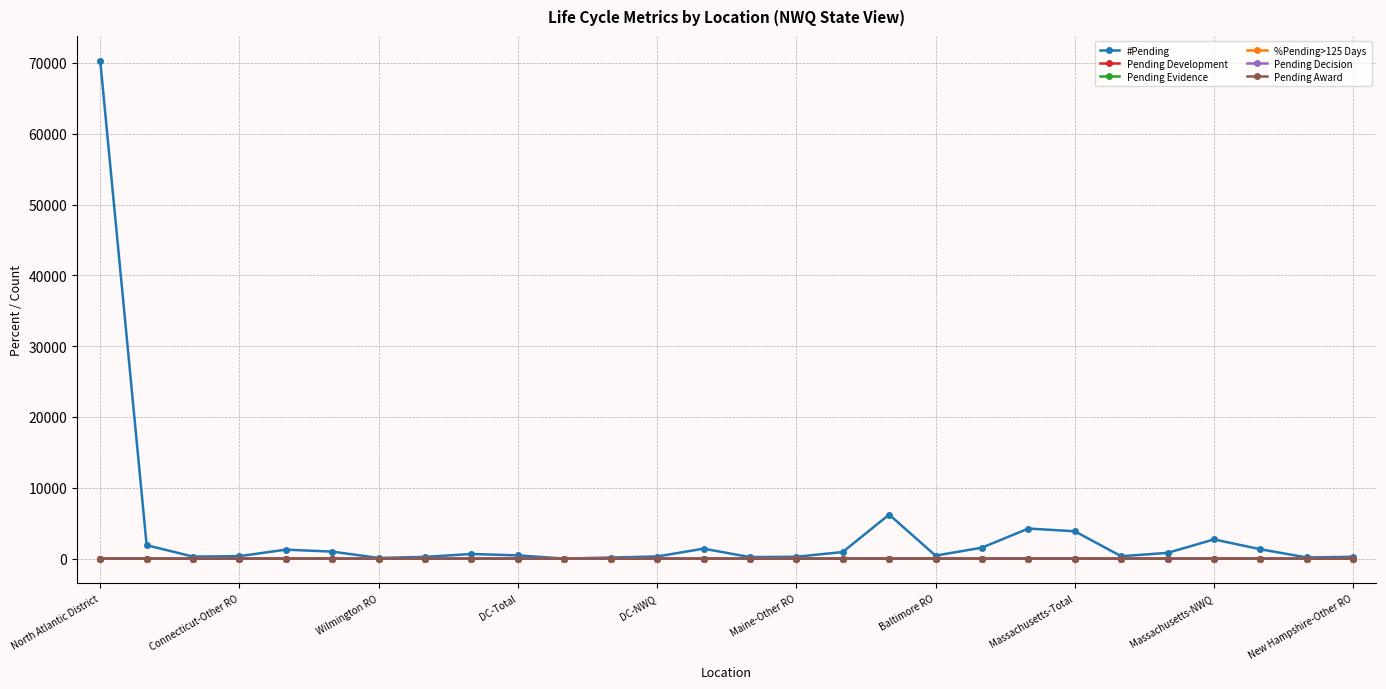

Which series has the largest total across all categories?

#Pending